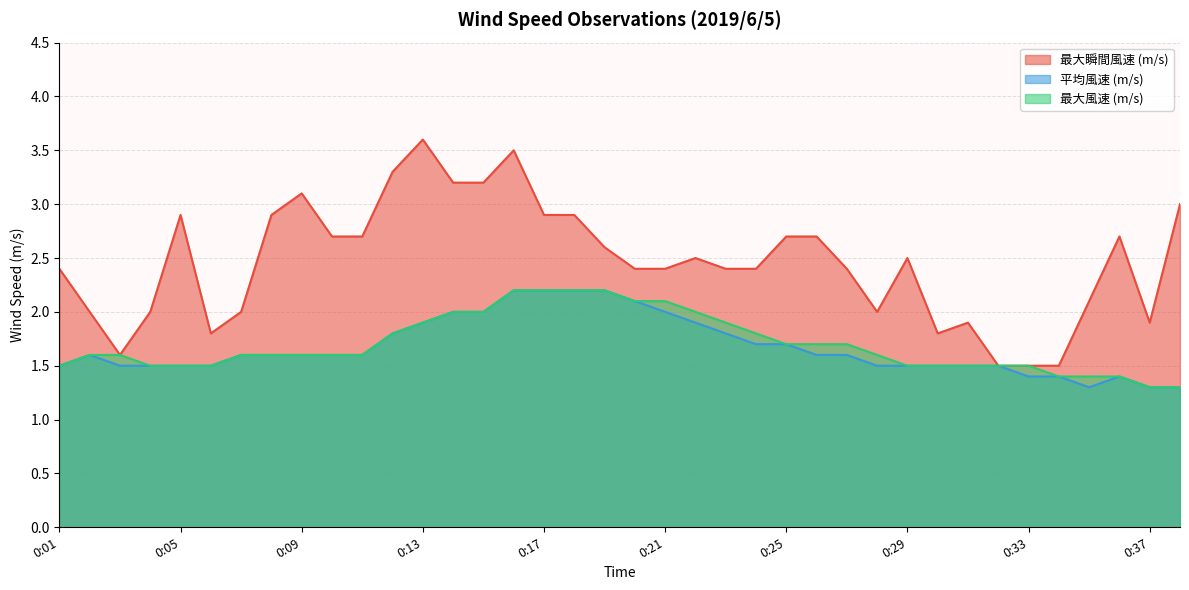

What is the sum of all 最大瞬間風速 (m/s) values?

93.6